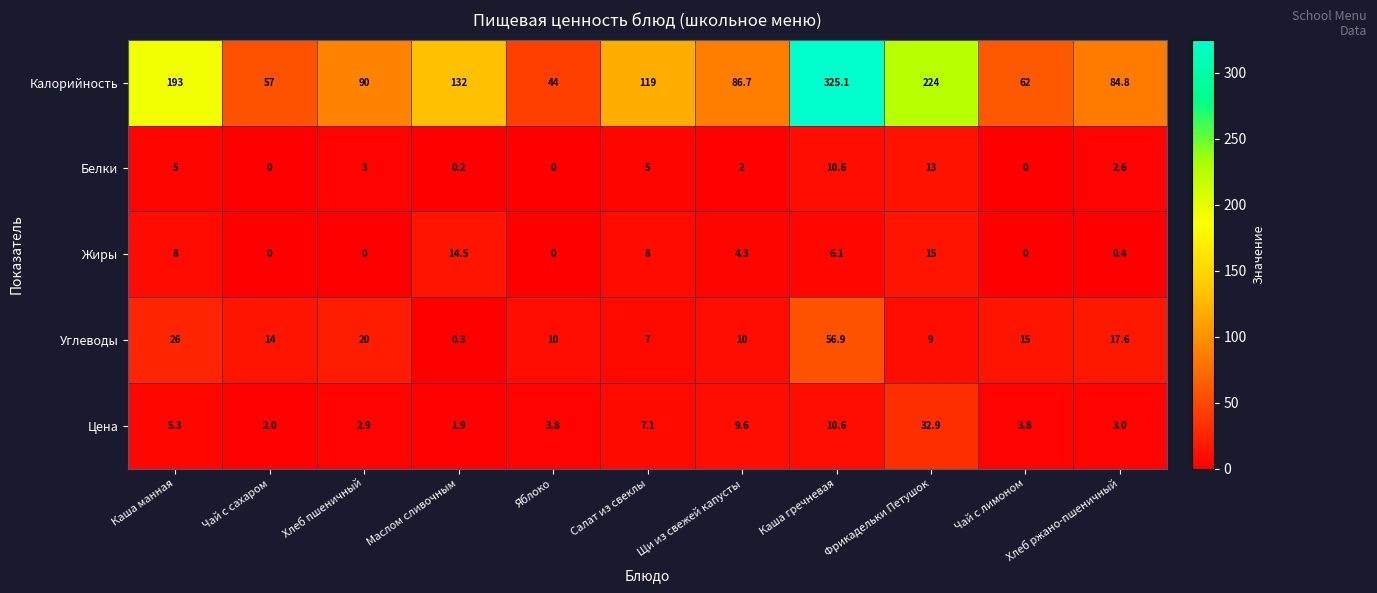

What is the difference between the Углеводы values at Чай с сахаром and Каша манная?

12.0